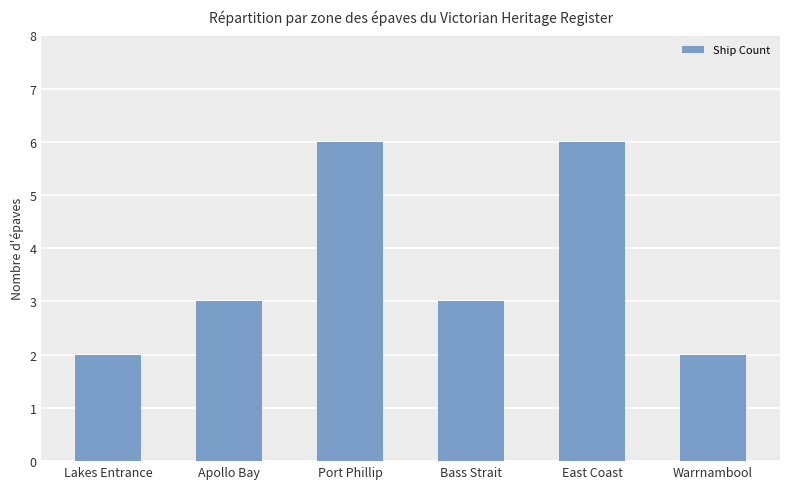

What value does the data have at Warrnambool?

2